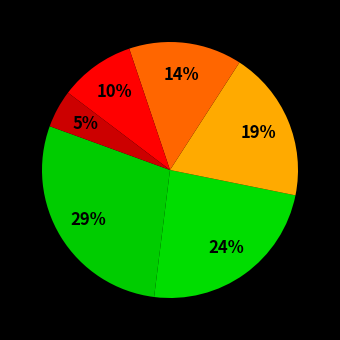

Which category has the biggest portion of the pie?

низкий